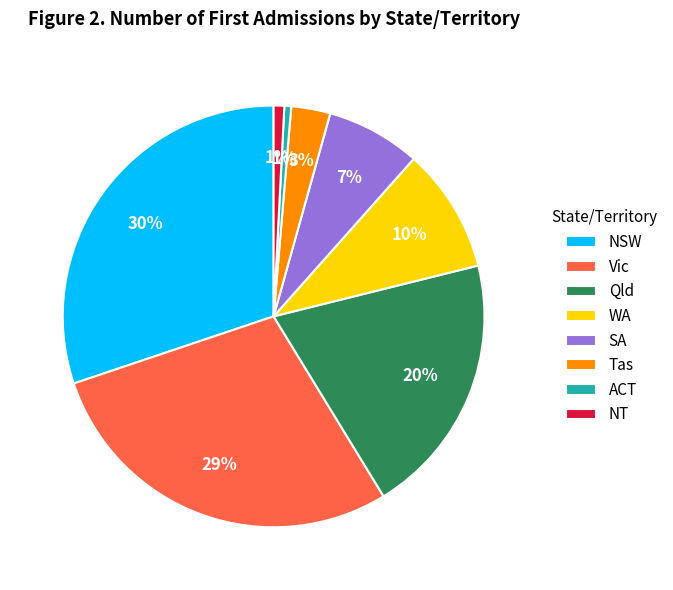

Is the sum of NT and Qld greater than half?

No